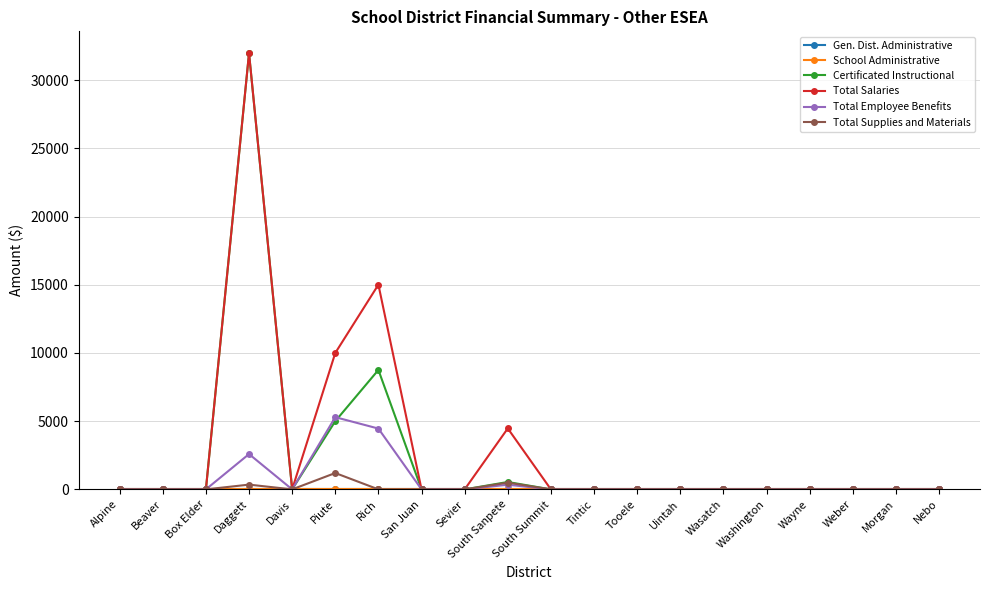

What is the average value of the Total Supplies and Materials series?

102.1